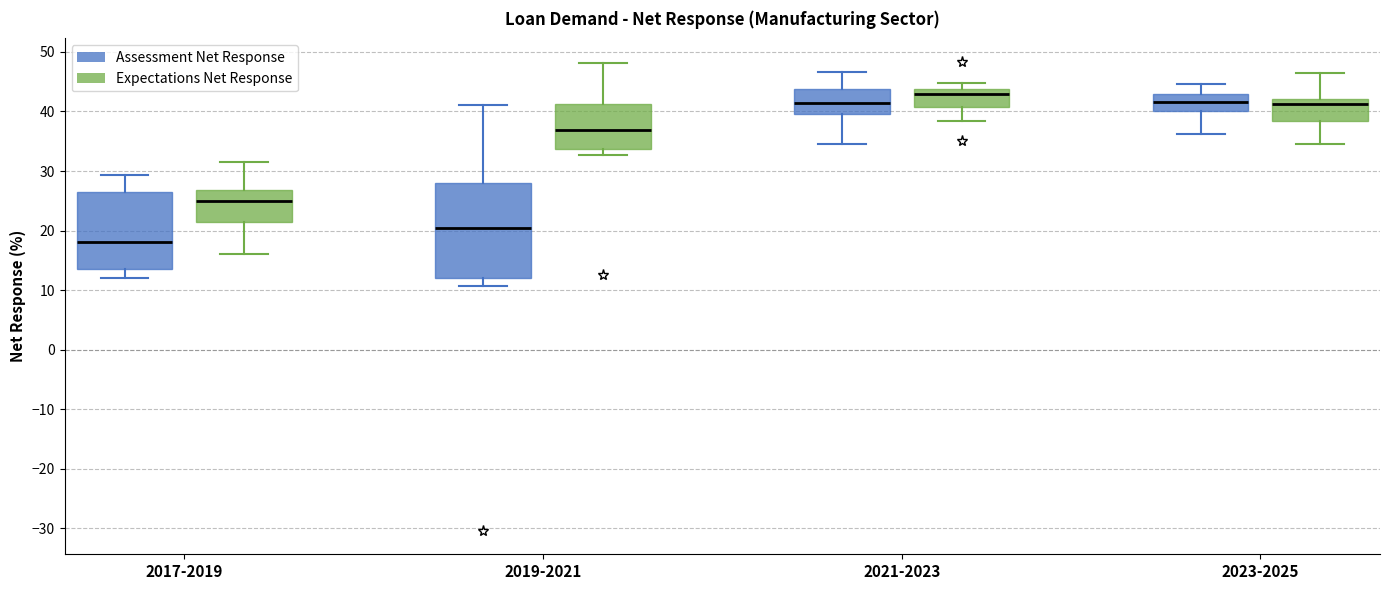

Where is the lower edge of the box for 2023-2025 (Expectations Net Response) on the y-axis? The values are not printed on the chart, so give them approximately, as read against the axis.

38